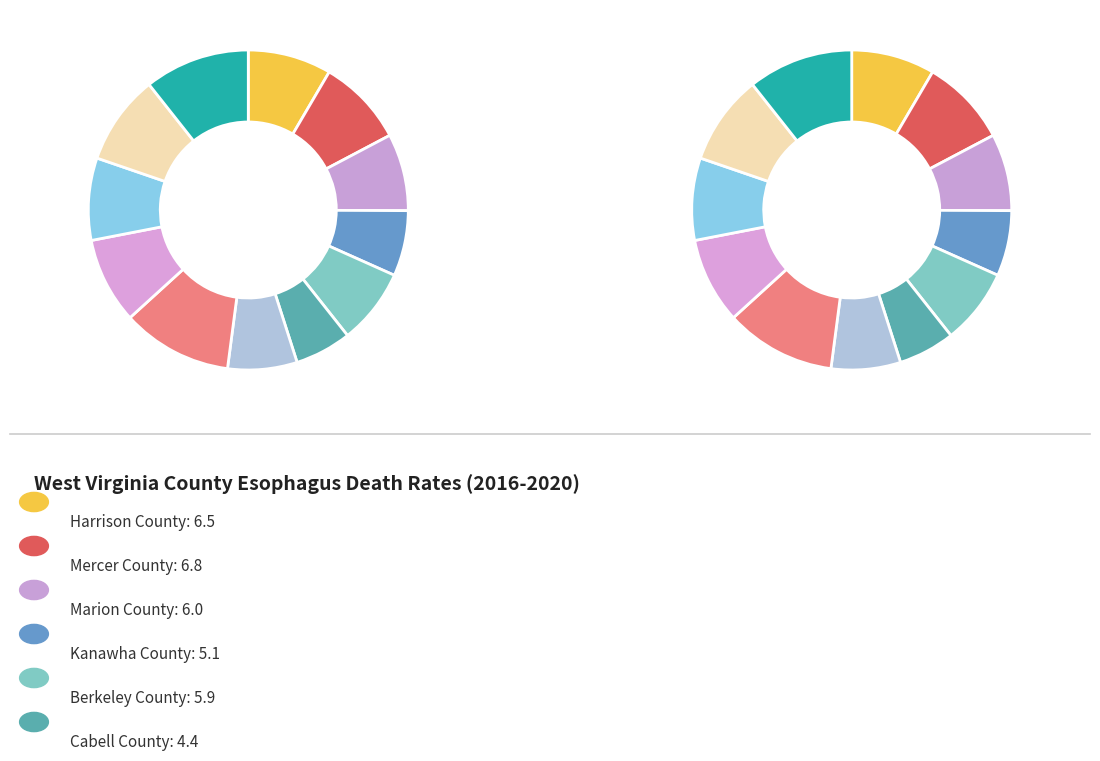

Approximately how many times larger is the value at Jefferson County compared to Logan County?

1.0